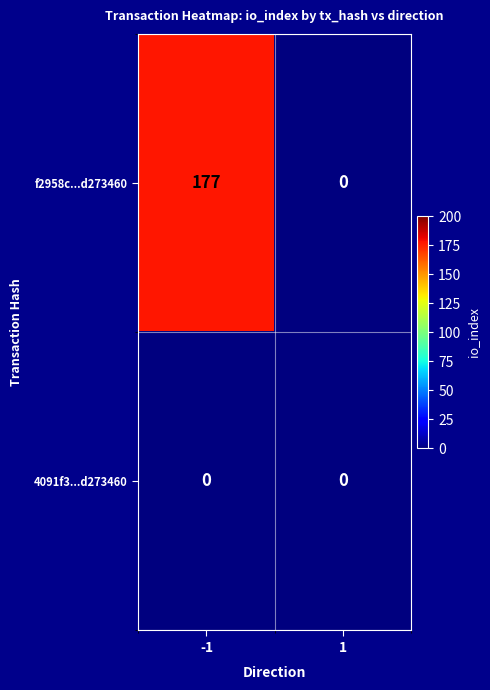

The 4091f3...d273460 series shows 0 at -1. True or false?

True